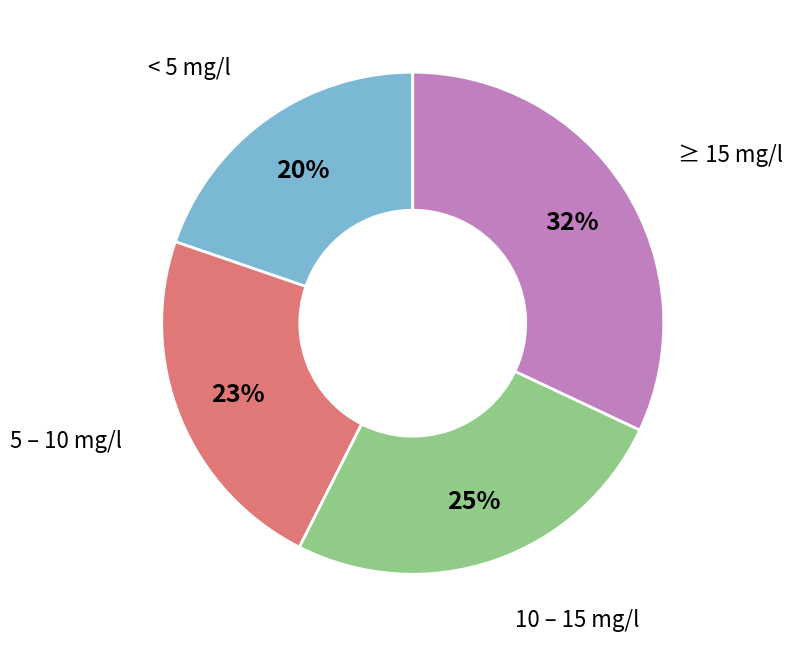

To the nearest percent, what is the average slice percentage?

25%